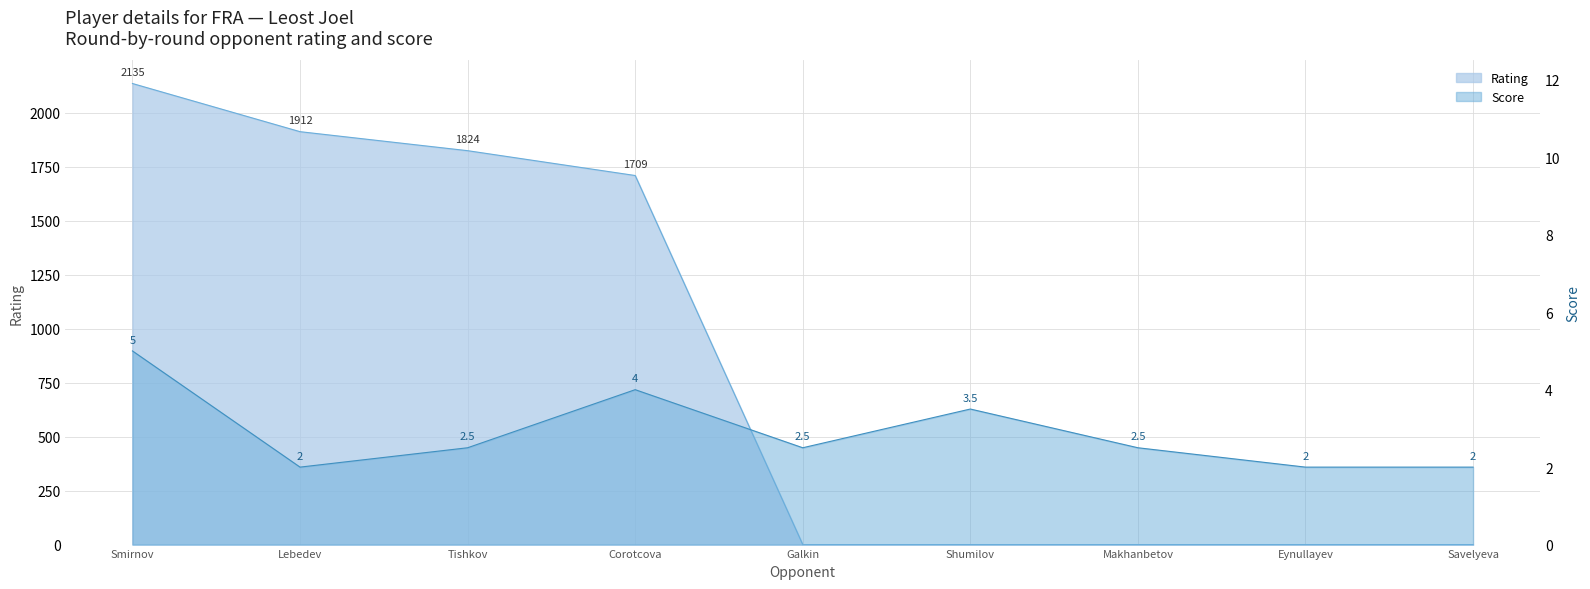

What are all the series names shown in the legend?

Rating, Score